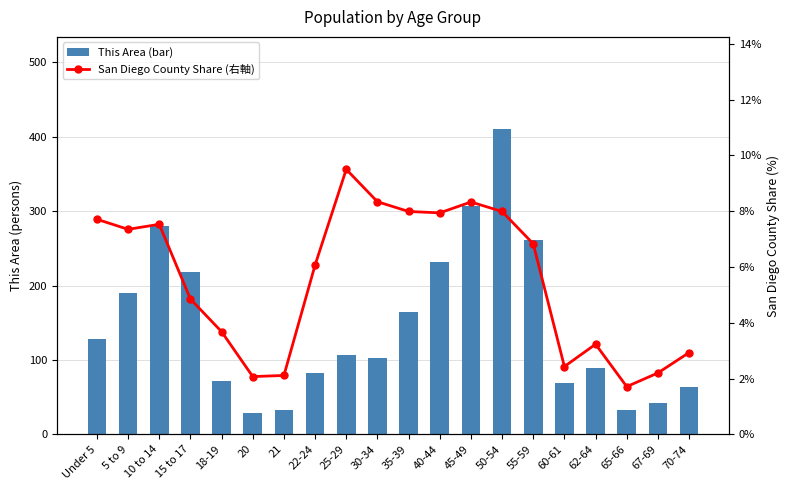

Reading right to left, extract all data points from this chart.

This Area: 70-74=64.0	67-69=42.0	65-66=33.0	62-64=89.0	60-61=69.0	55-59=261.0	50-54=411.0	45-49=307.0	40-44=231.0	35-39=165.0	30-34=102.0	25-29=106.0	22-24=82.0	21=33.0	20=29.0	18-19=71.0	15 to 17=218.0	10 to 14=280.0	5 to 9=190.0	Under 5=128.0
San Diego County Share (右軸): 70-74=2.9	67-69=2.2	65-66=1.7	62-64=3.2	60-61=2.4	55-59=6.8	50-54=8.0	45-49=8.3	40-44=7.9	35-39=8.0	30-34=8.3	25-29=9.5	22-24=6.1	21=2.1	20=2.1	18-19=3.7	15 to 17=4.8	10 to 14=7.5	5 to 9=7.3	Under 5=7.7